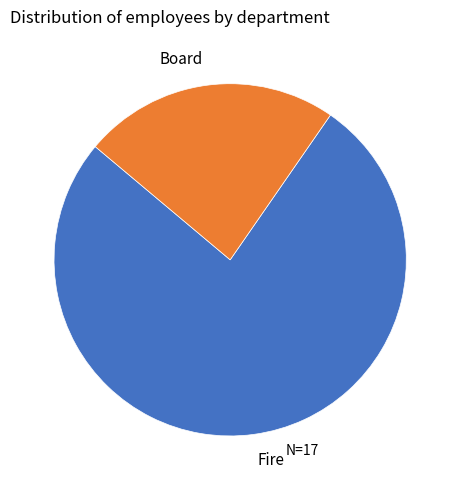

Which slice is the smallest?

Board